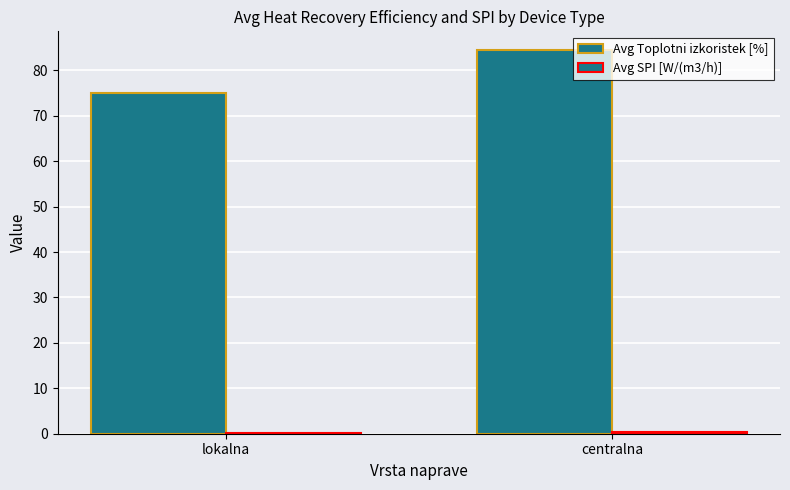

What is the average value of the Avg SPI [W/(m3/h)] series?

0.2